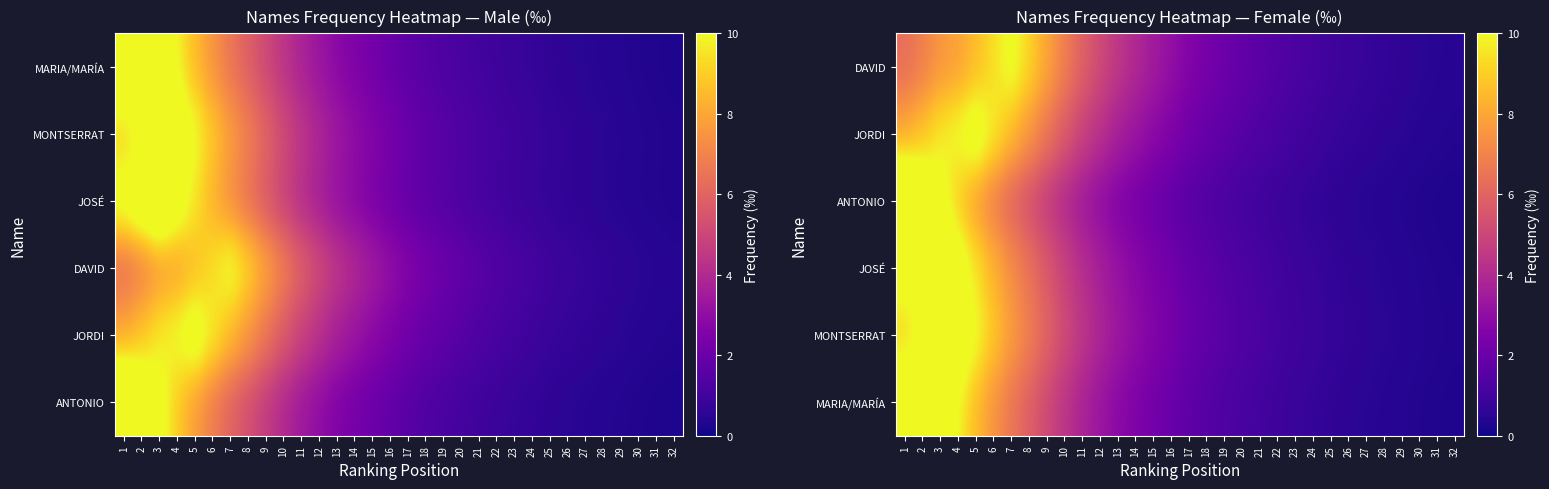

What is the total value across all series at 14?

17.9